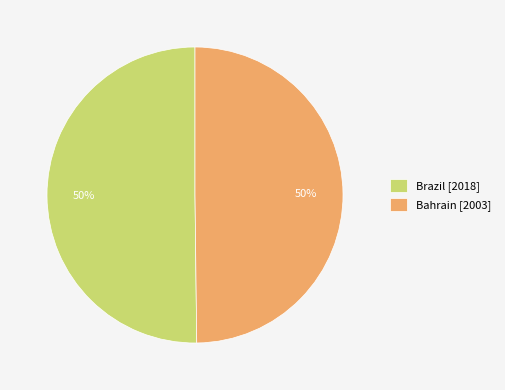

To the nearest percent, what percentage of the pie is Brazil?

50%